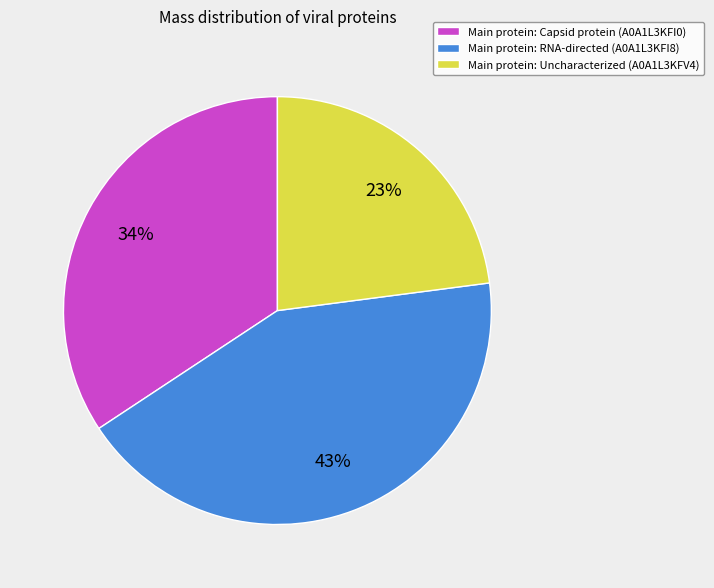

Count the number of slices in the pie.

3